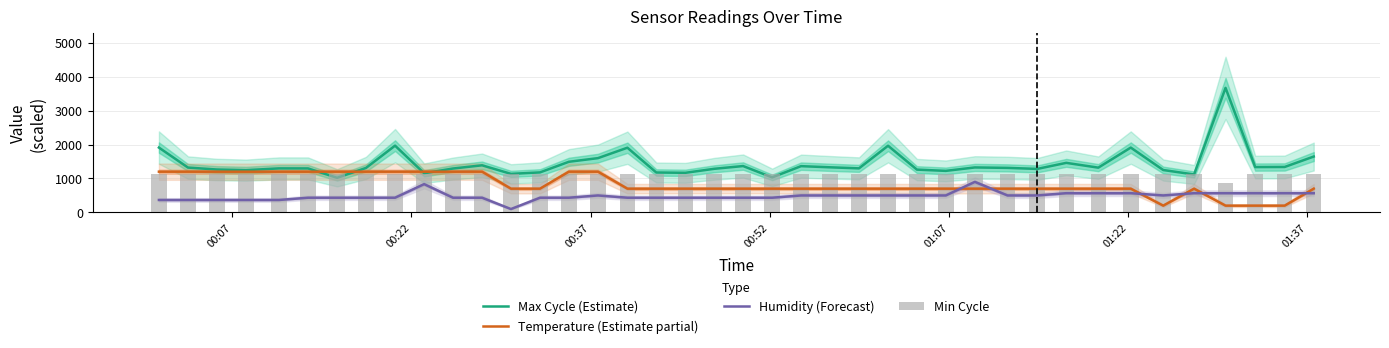

True or false: Temperature (Estimate partial) has a value of 1166.5 at 12.

False